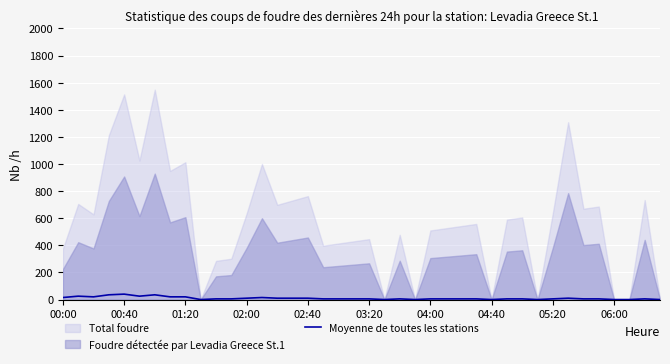

Does the chart display data point markers on the line(s)?

No